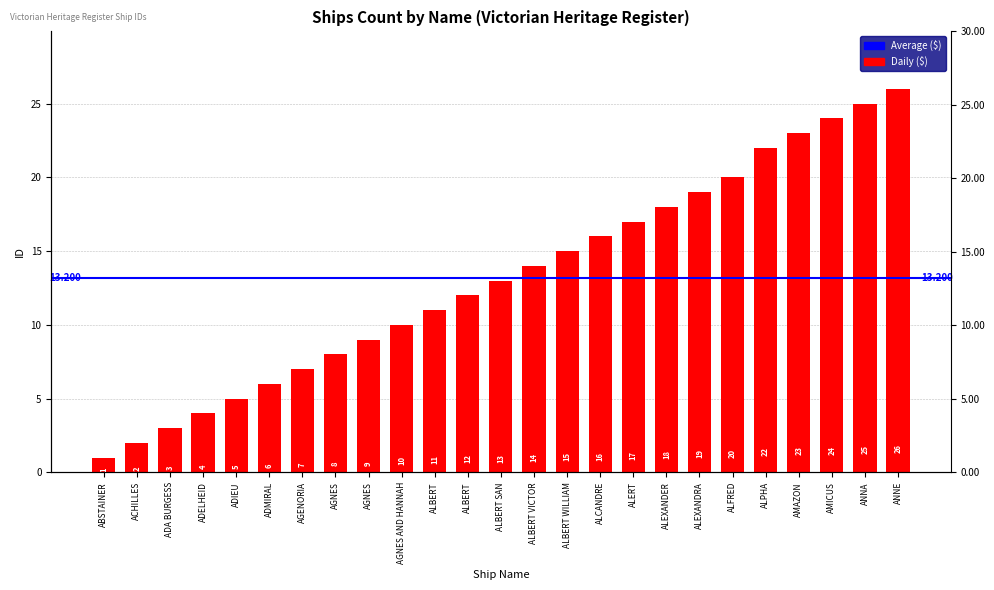

What is the difference between the maximum and minimum values?

25